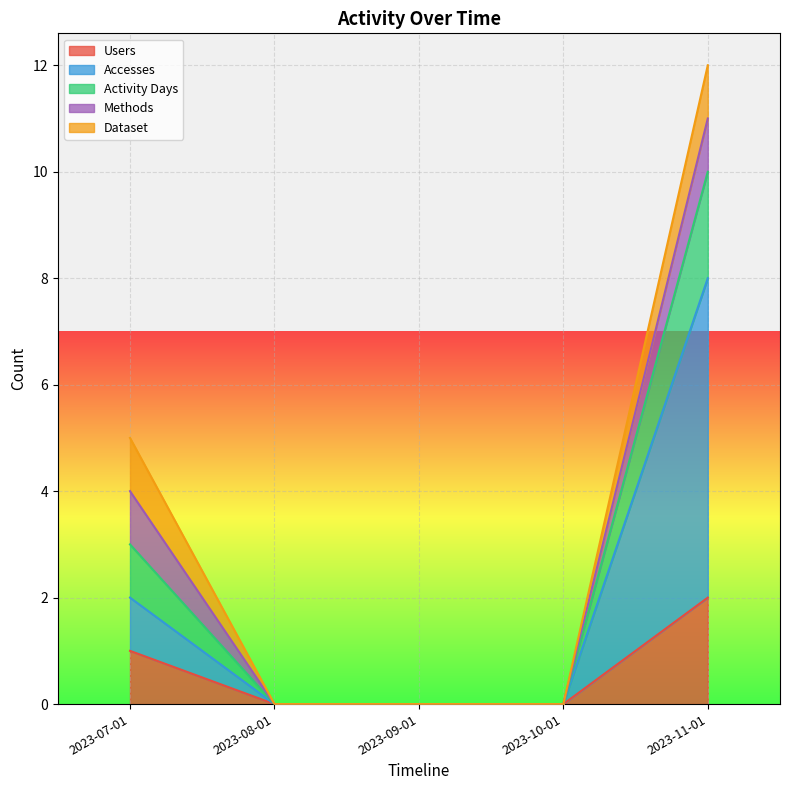

True or false: Activity Days and Users cross at least once.

False